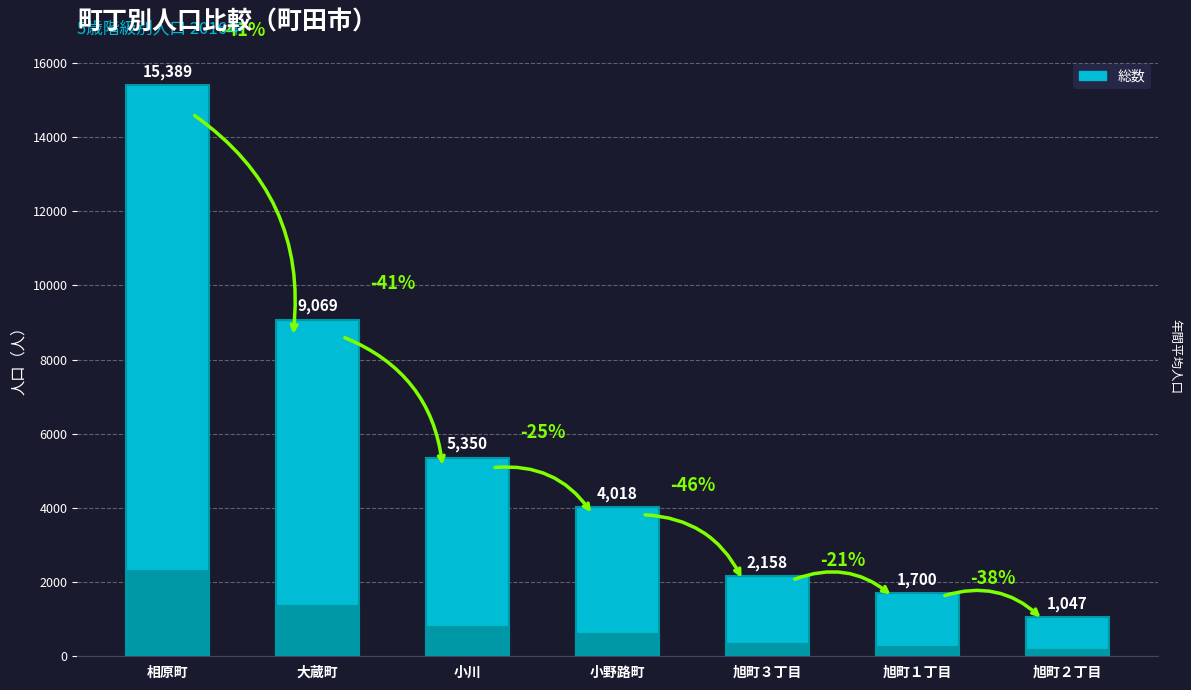

Reading left to right, list all the values displayed in this chart.

相原町=15389	大蔵町=9069	小川=5350	小野路町=4018	旭町３丁目=2158	旭町１丁目=1700	旭町２丁目=1047